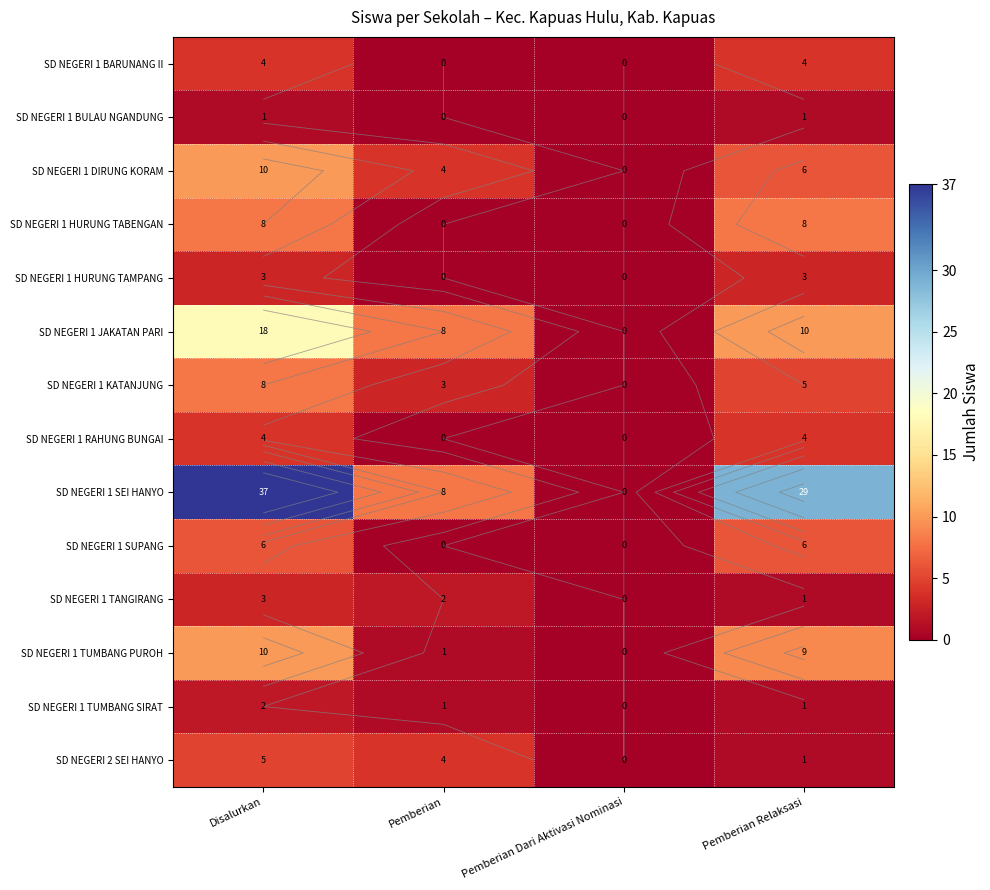

What is the highest value of the SD NEGERI 1 TANGIRANG series?

3